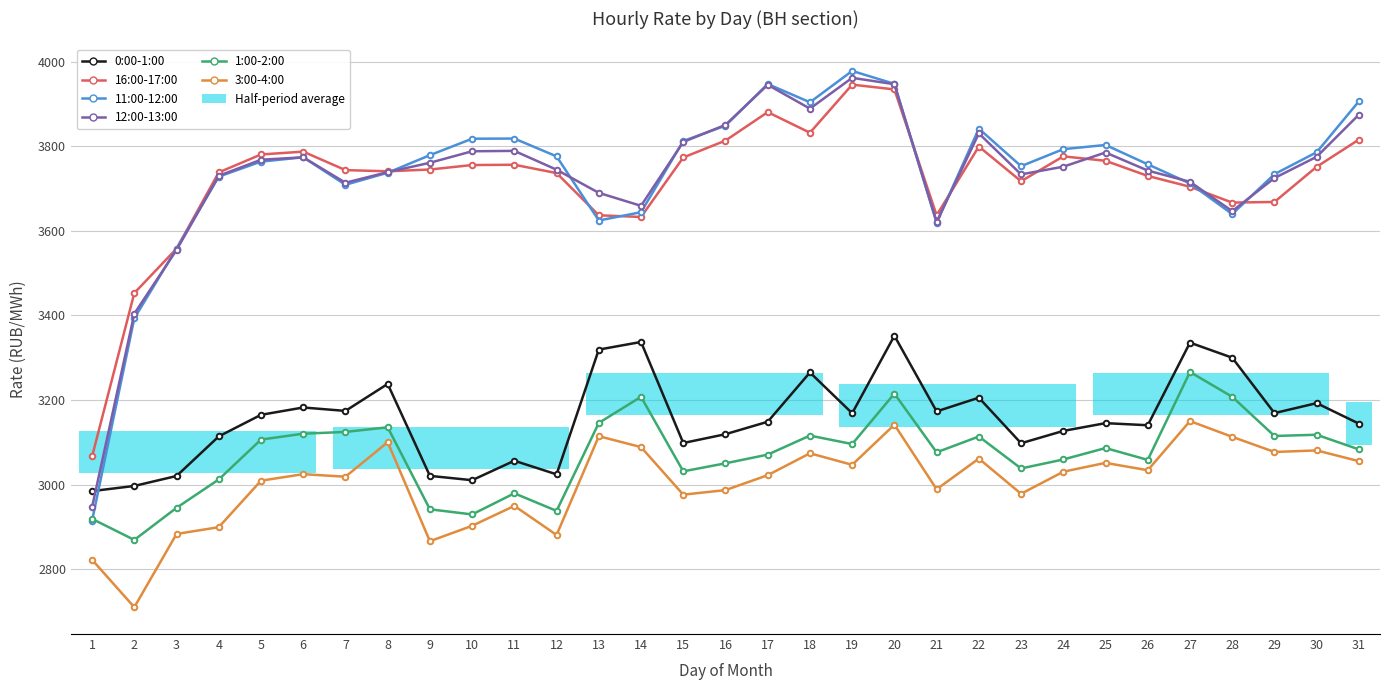

Reading left to right, transcribe all the data shown in this chart.

0:00-1:00: 2984.5	2996.7	3020.2	3113.9	3164.9	3182.3	3174.2	3238.0	3020.5	3010.3	3056.3	3024.1	3319.2	3337.3	3098.2	3119.1	3148.5	3265.1	3168.7	3351.9	3173.0	3205.5	3097.7	3126.9	3145.2	3140.3	3335.7	3300.0	3169.0	3192.5	3144.1
16:00-17:00: 3066.4	3453.0	3558.0	3738.4	3780.8	3787.5	3743.8	3741.0	3745.2	3755.8	3756.4	3736.8	3637.0	3632.9	3773.6	3813.7	3881.0	3832.2	3946.0	3934.7	3637.0	3799.6	3717.4	3776.3	3765.8	3730.0	3704.4	3667.0	3668.4	3751.7	3815.9
11:00-12:00: 2914.6	3393.3	3558.1	3728.4	3763.9	3774.1	3709.1	3737.6	3779.1	3818.1	3818.4	3776.3	3624.6	3644.3	3812.6	3849.0	3947.5	3904.3	3978.4	3947.9	3619.2	3841.9	3753.1	3793.3	3803.3	3757.5	3712.3	3639.8	3734.2	3786.1	3906.5
12:00-13:00: 2946.7	3404.1	3554.9	3730.3	3768.3	3774.1	3713.9	3739.0	3761.2	3788.4	3789.3	3744.8	3690.0	3659.3	3810.4	3850.8	3945.5	3889.2	3962.1	3947.0	3621.1	3830.6	3733.7	3751.8	3785.4	3742.8	3716.1	3646.8	3725.0	3775.3	3875.0
1:00-2:00: 2918.8	2869.0	2944.9	3012.0	3106.4	3120.3	3124.5	3135.4	2941.4	2929.3	2979.3	2937.7	3145.8	3207.5	3031.2	3050.2	3070.8	3115.8	3095.8	3215.1	3076.2	3113.6	3038.0	3059.3	3086.3	3058.3	3266.3	3207.6	3114.9	3117.8	3083.1
3:00-4:00: 2822.0	2709.8	2883.1	2899.1	3009.1	3024.6	3018.5	3100.2	2866.0	2902.4	2949.6	2880.7	3114.4	3088.6	2976.1	2986.8	3022.1	3073.9	3046.7	3141.6	2988.8	3061.3	2978.1	3030.3	3051.3	3033.8	3150.1	3112.9	3077.1	3080.7	3055.3